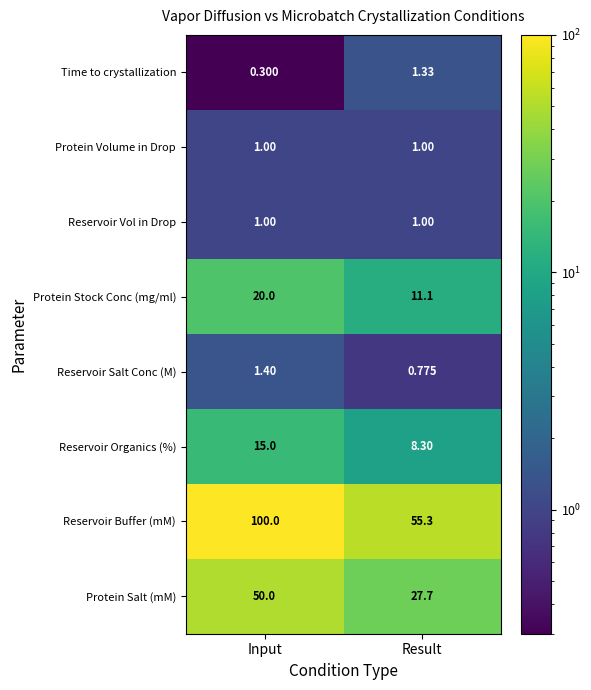

At which label does Reservoir Buffer (mM) reach its peak?

Input